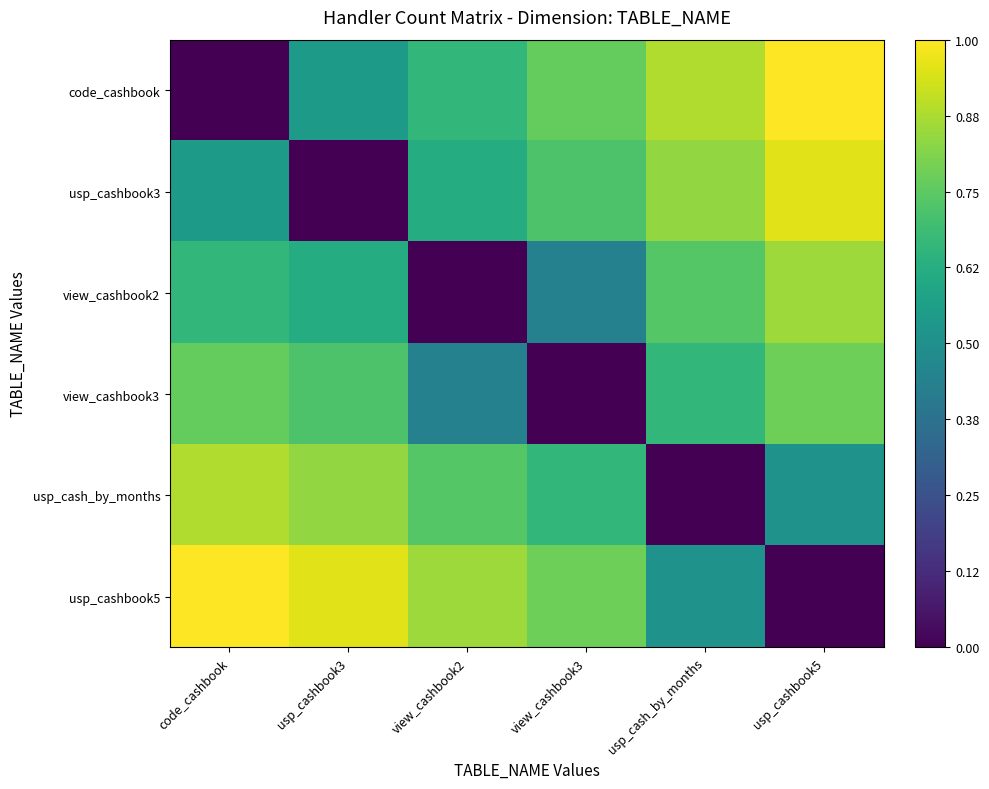

How many series are shown in this chart?

6